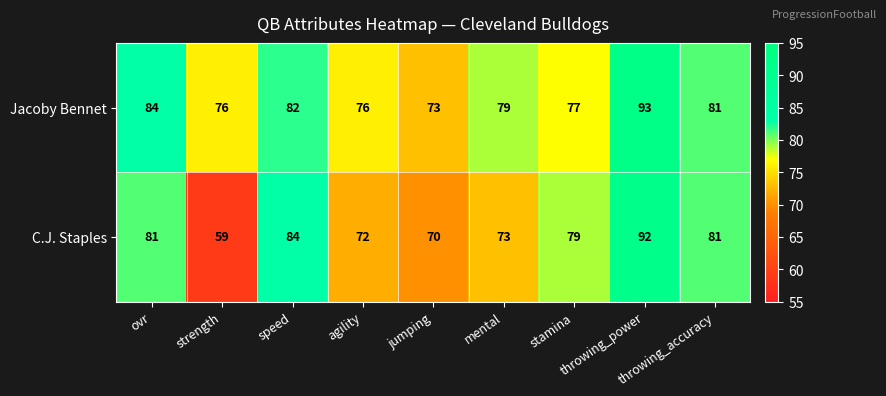

What is the sum of all Jacoby Bennet values?

721